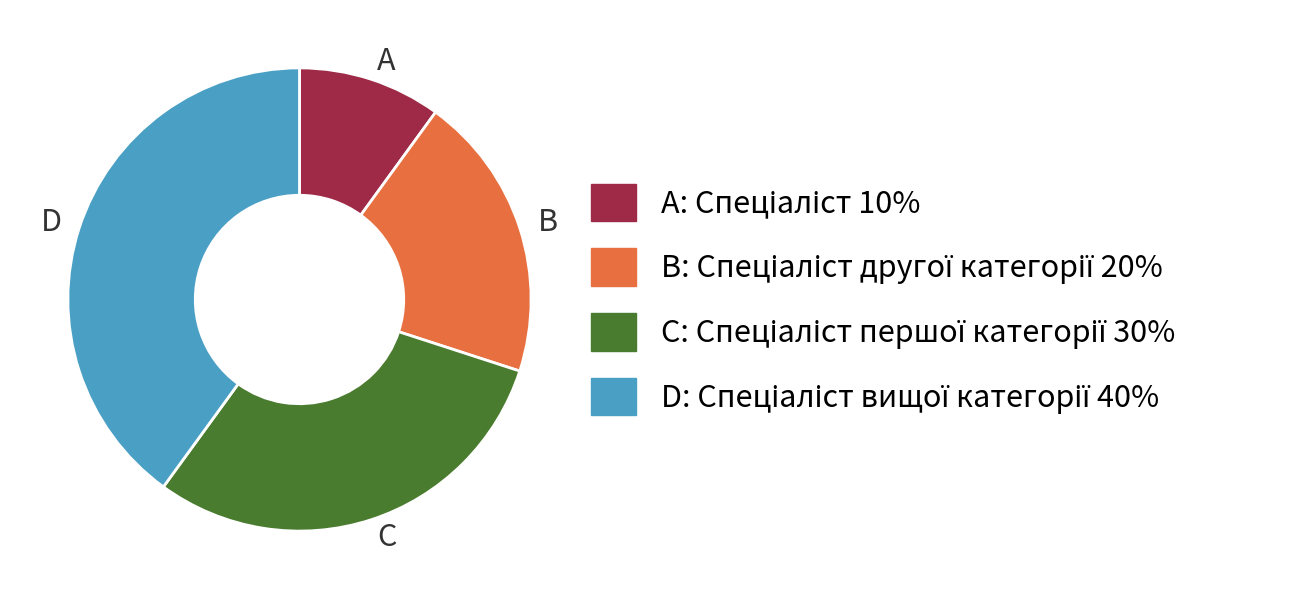

Is there any slice that represents more than half of the pie?

No